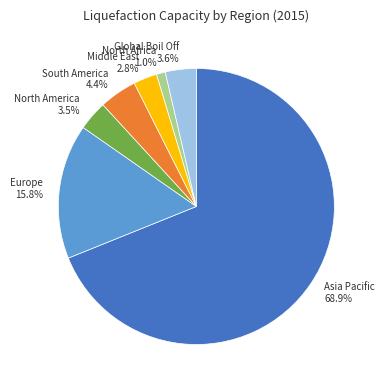

Which slice represents more than half of the pie?

Asia Pacific